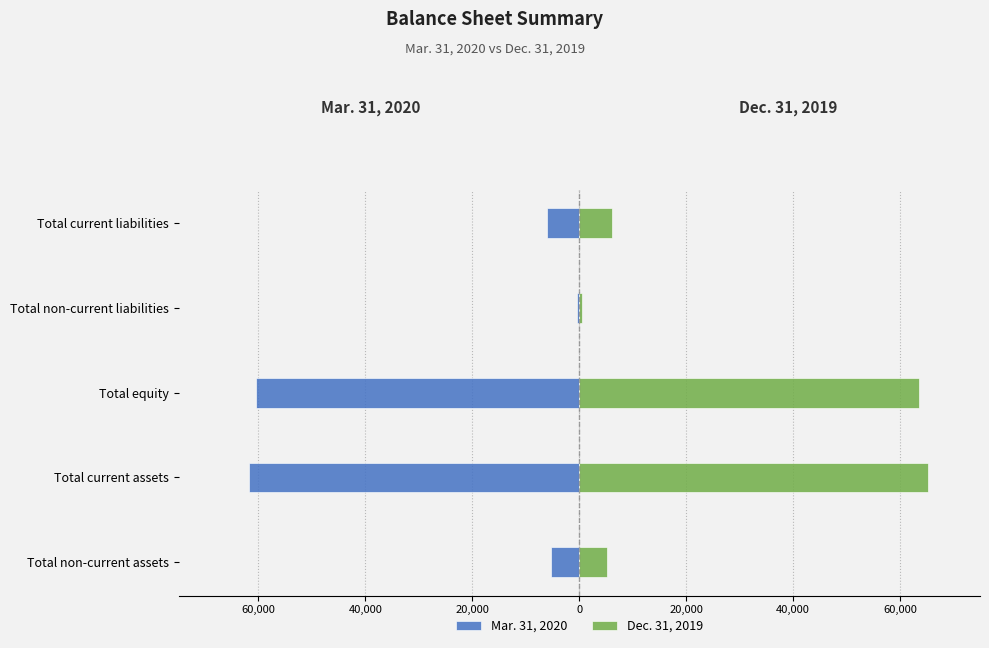

Does the chart contain stacked bars?

No